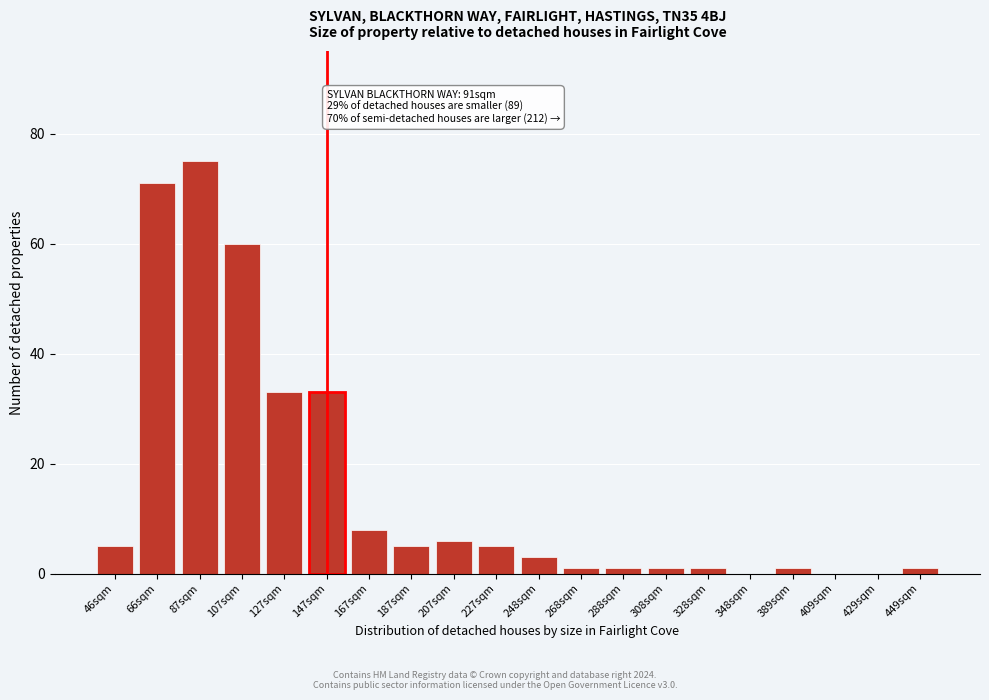

Reading left to right, extract all data points from this chart.

46sqm=5	66sqm=71	87sqm=75	107sqm=60	127sqm=33	147sqm=33	167sqm=8	187sqm=5	207sqm=6	227sqm=5	248sqm=3	268sqm=1	288sqm=1	308sqm=1	328sqm=1	348sqm=0	389sqm=1	409sqm=0	429sqm=0	449sqm=1